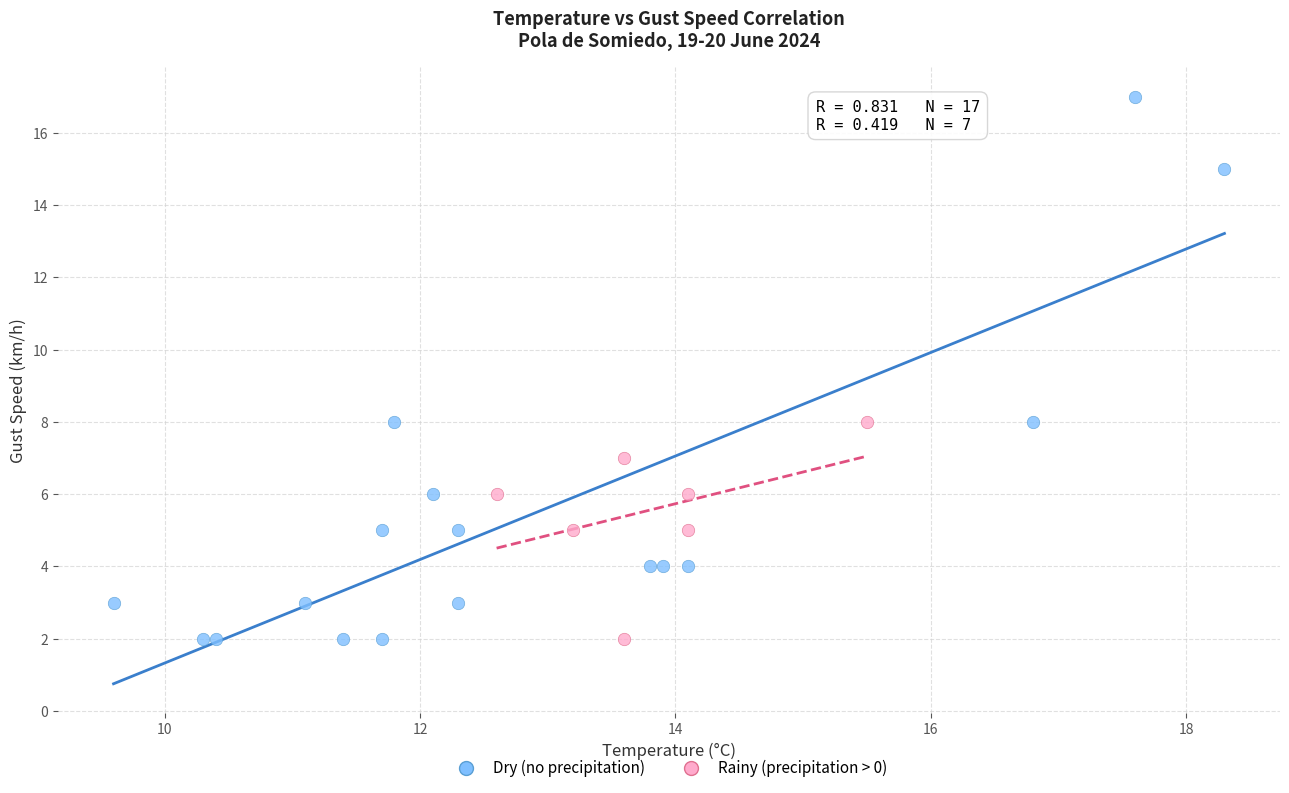

Which series contains the highest Y value?

Dry (no precipitation)